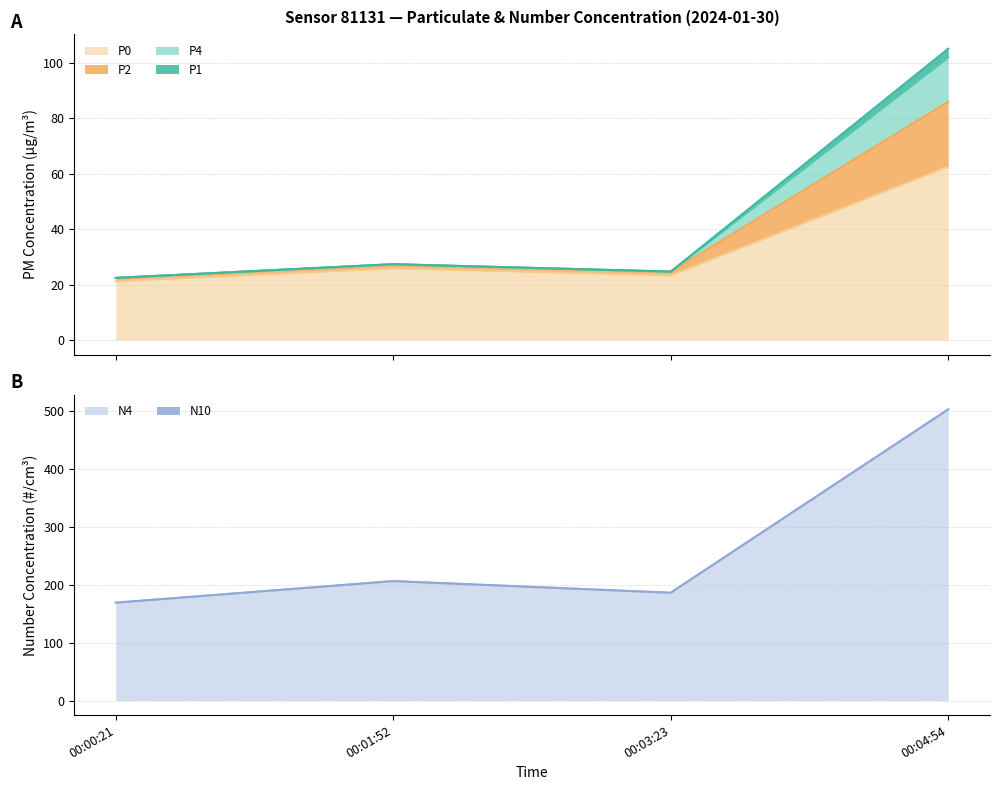

True or false: N10 and P2 cross at least once.

False